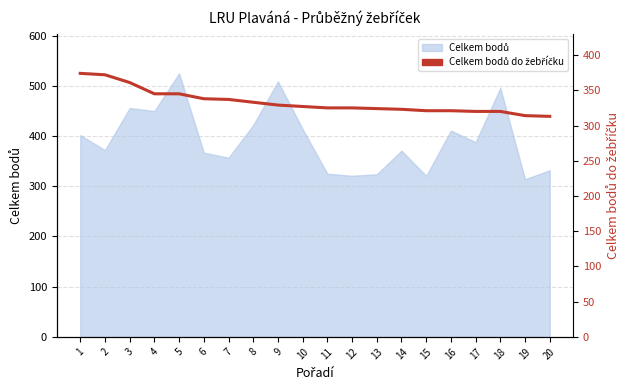

Reading left to right, what are all the values shown in this chart?

374	372	361	345	345	338	337	333	329	327	325	325	324	323	321	321	320	320	314	313